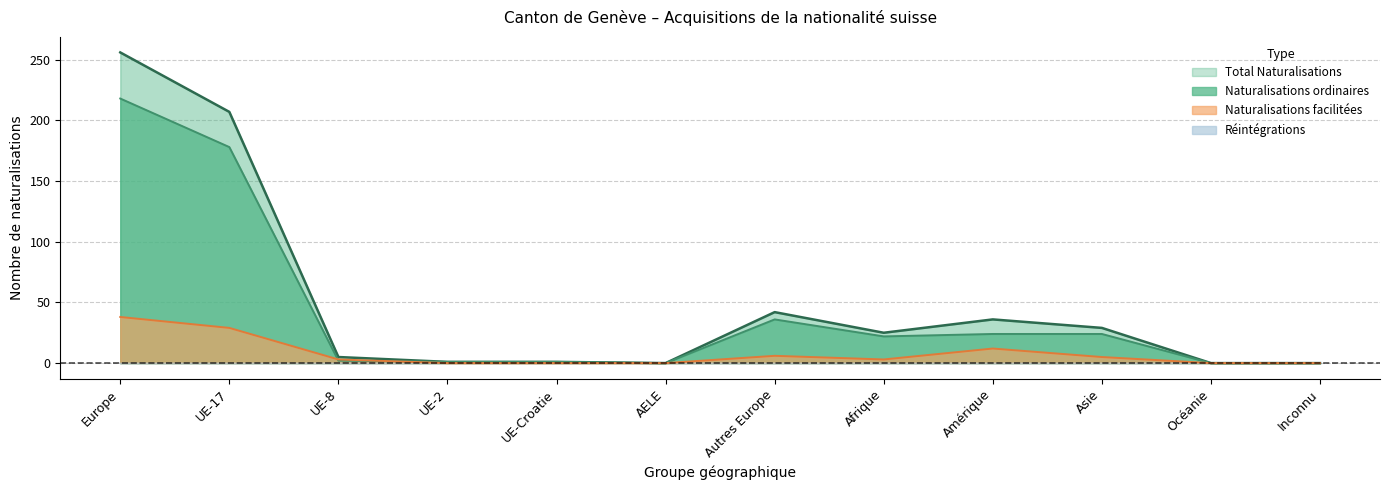

True or false: Total Naturalisations has a value of 0 at Inconnu.

True